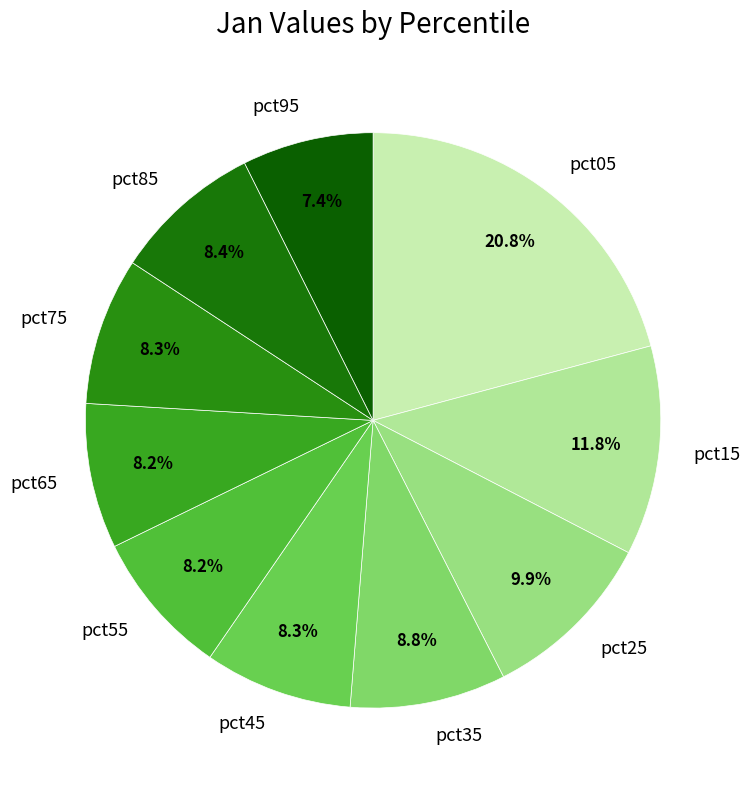

Which has a higher value, pct05 or pct65?

pct05